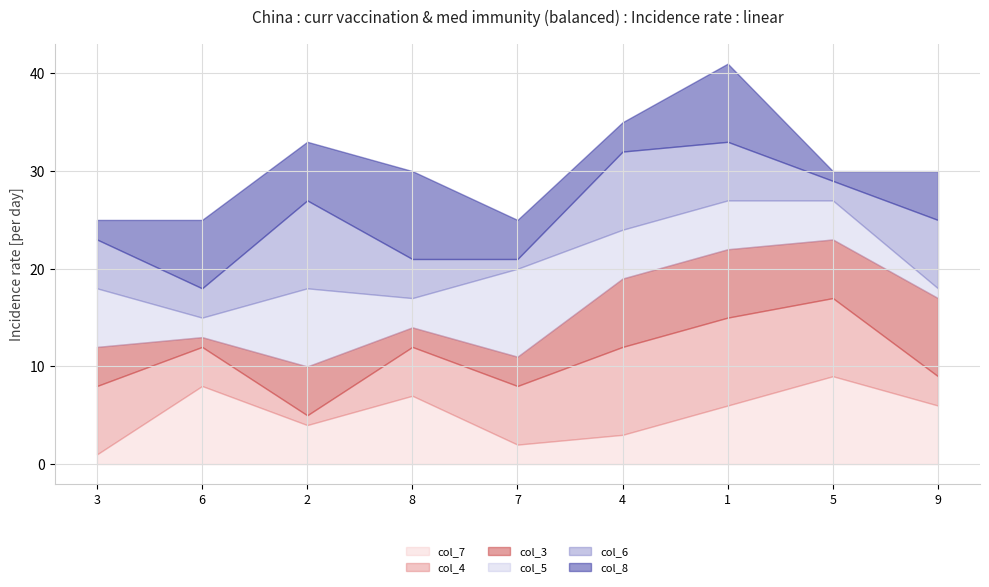

Reading left to right, list all the values displayed in this chart.

col_7: 3=1	6=8	2=4	8=7	7=2	4=3	1=6	5=9	9=6
col_4: 3=7	6=4	2=1	8=5	7=6	4=9	1=9	5=8	9=3
col_3: 3=4	6=1	2=5	8=2	7=3	4=7	1=7	5=6	9=8
col_5: 3=6	6=2	2=8	8=3	7=9	4=5	1=5	5=4	9=1
col_6: 3=5	6=3	2=9	8=4	7=1	4=8	1=6	5=2	9=7
col_8: 3=2	6=7	2=6	8=9	7=4	4=3	1=8	5=1	9=5